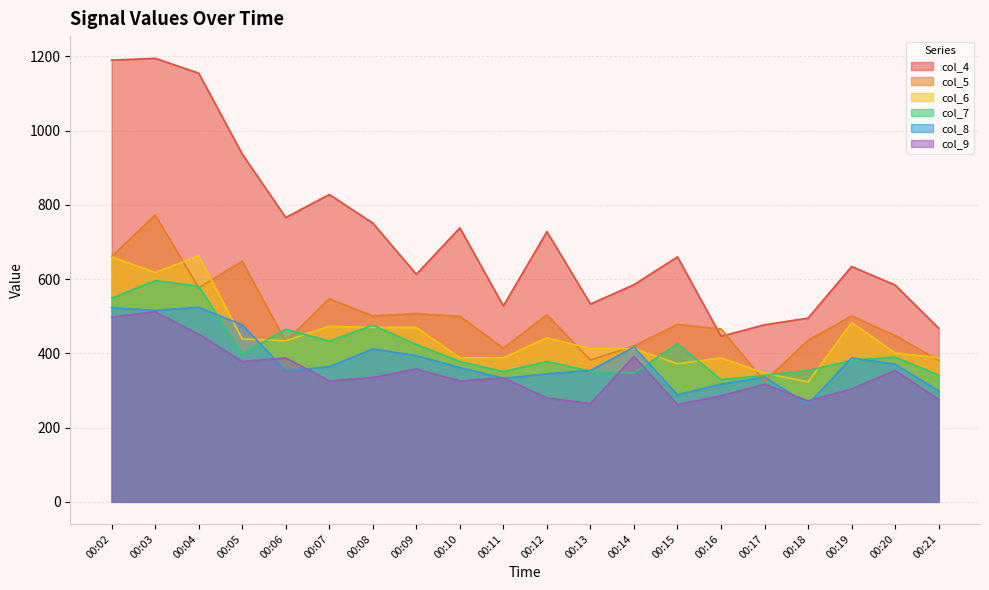

What is the value of the col_6 point at the 18th from the left?

483